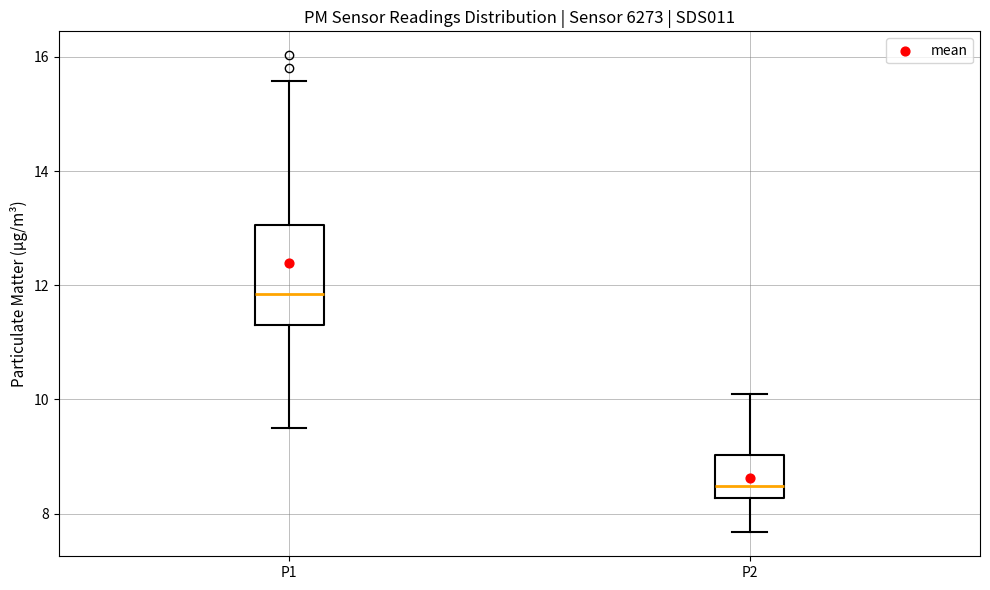

Which box's median line is the lowest?

P2